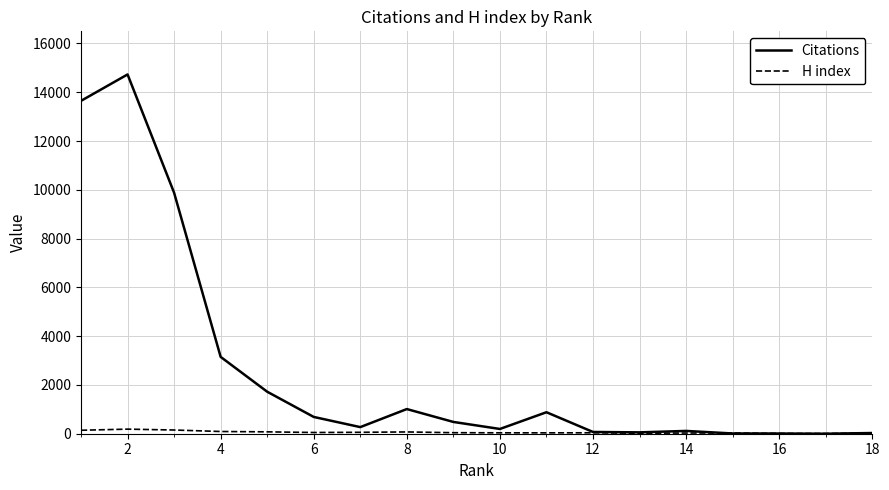

Which series has the largest range (max minus min)?

Citations